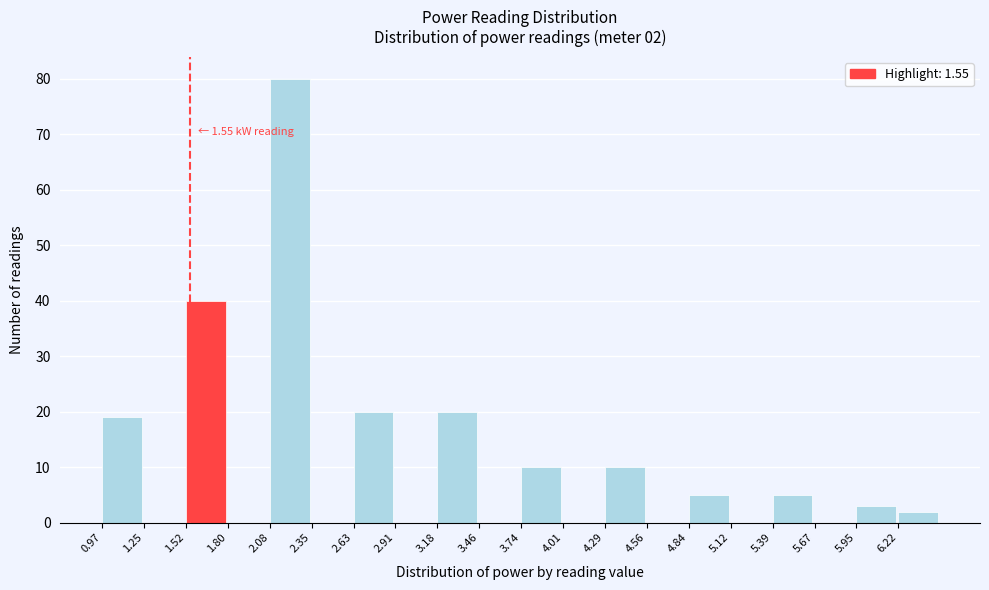

Which range on the x-axis has the tallest bar?

2.10 to 2.35